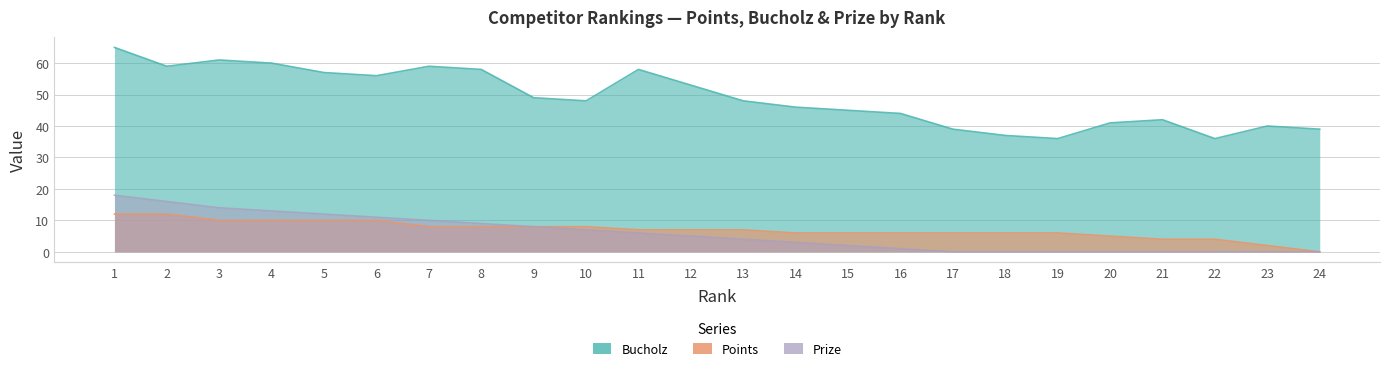

The Bucholz series shows 41 at 20. True or false?

True